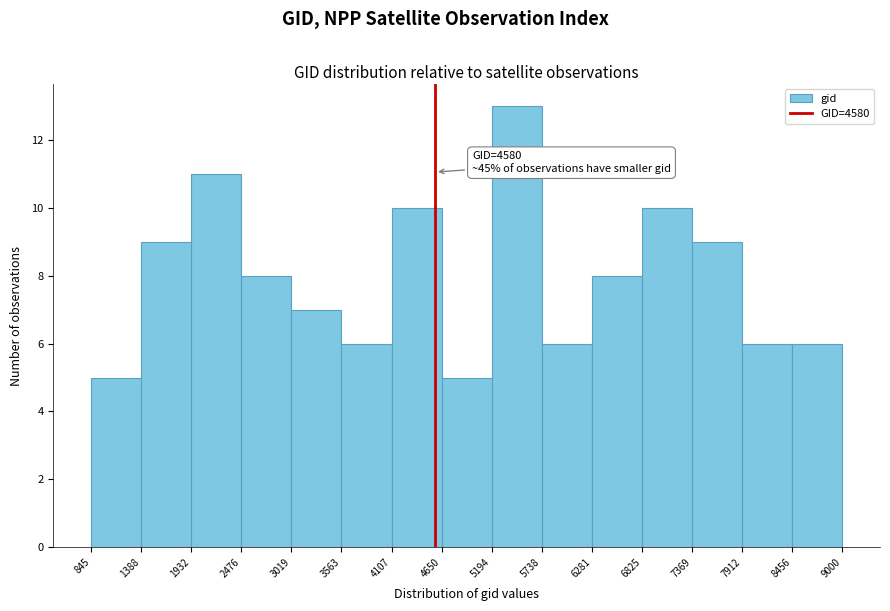

Over which range of the x-axis is the bar tallest?

5194 to 5738